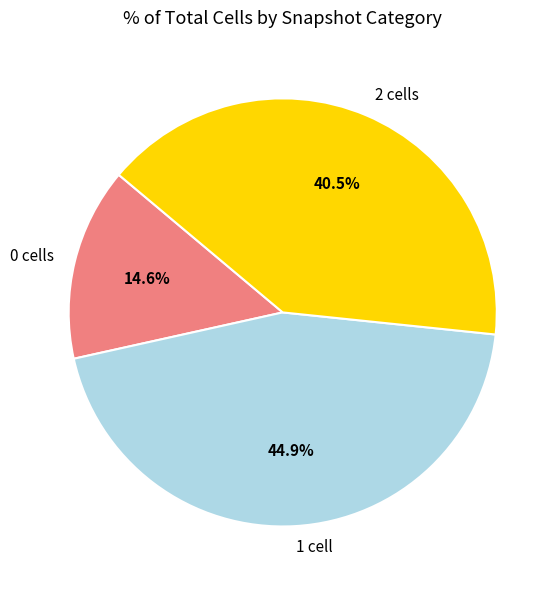

Rank the categories by value from highest to lowest.

1 cell, 2 cells, 0 cells